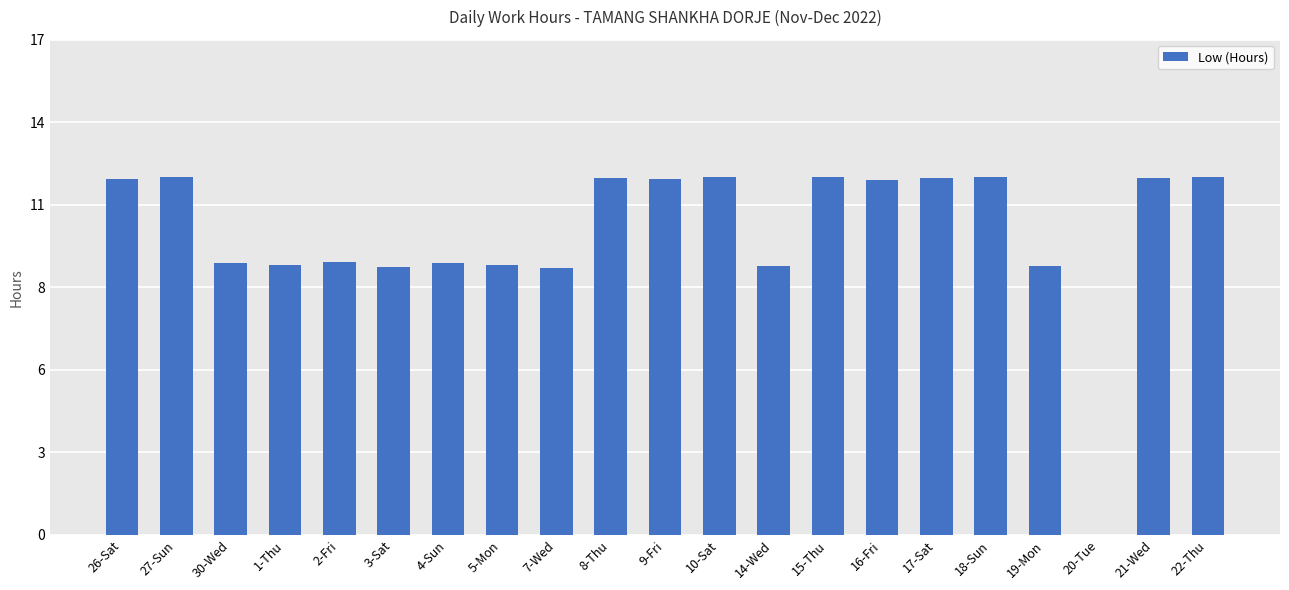

What is the sum of all values?

218.2